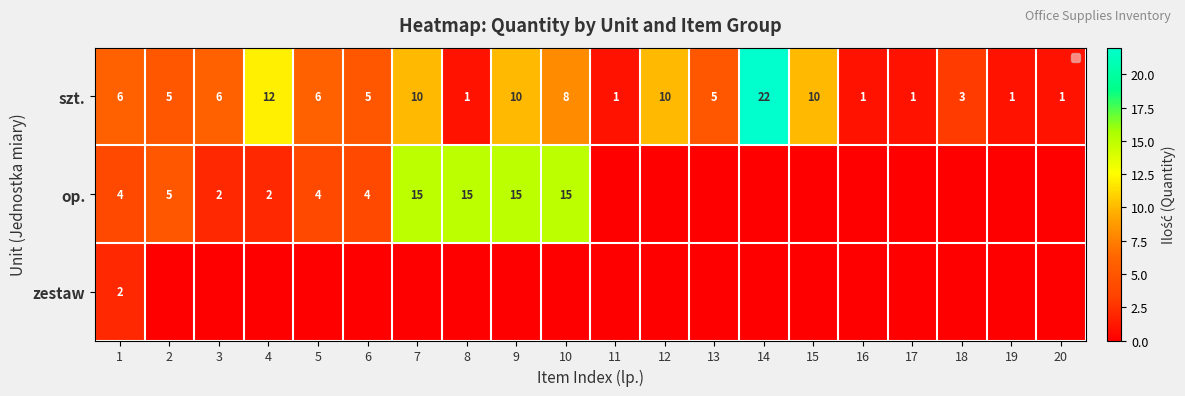

Is it true that szt. equals 0 at 8?

False